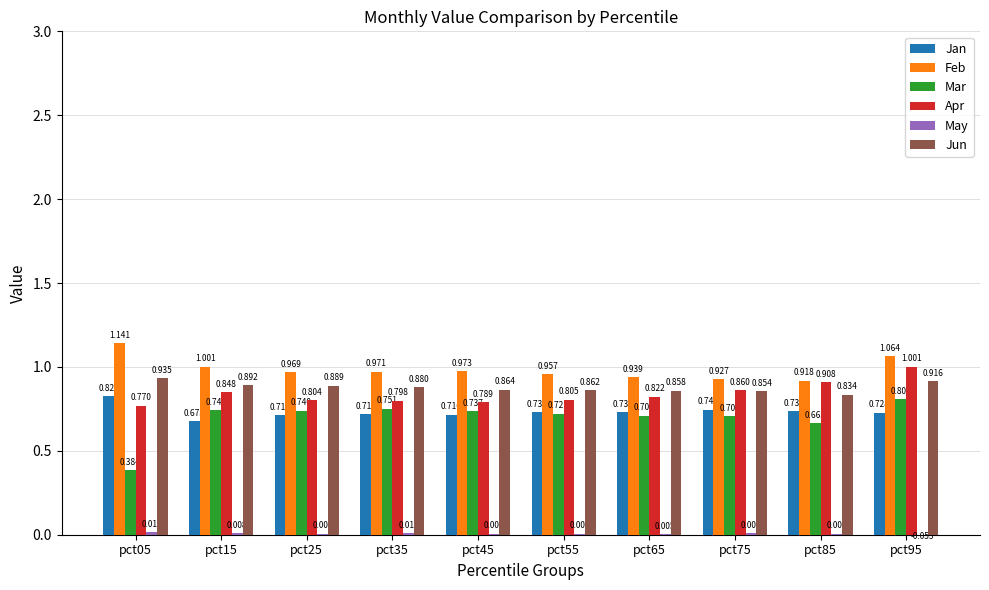

What is the difference between the second highest and minimum values in the Mar series?

0.4